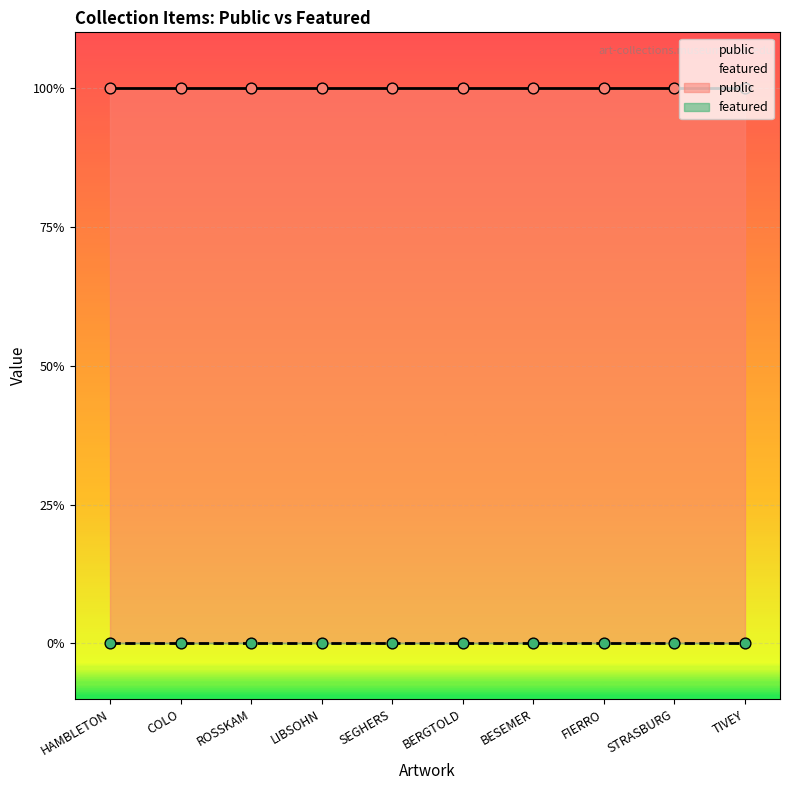

What are all the series names shown in the legend?

public, featured